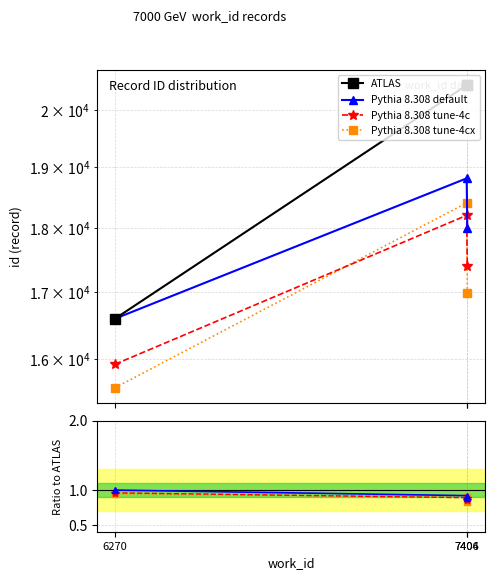

How many Pythia 8.308 default values are between 0 and 1?

3